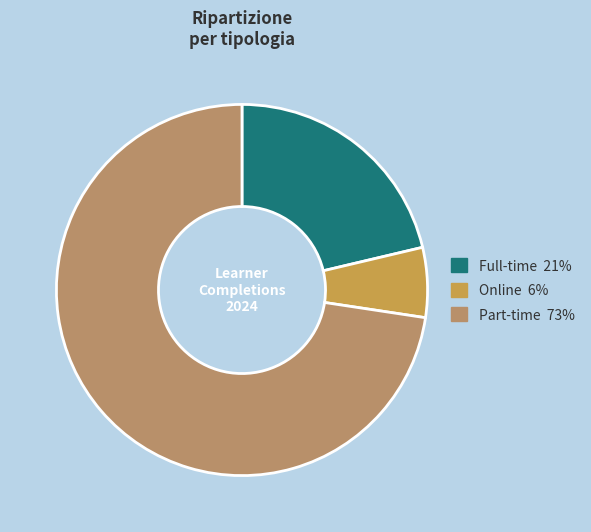

True or false: Part-time accounts for 61% of the total.

False